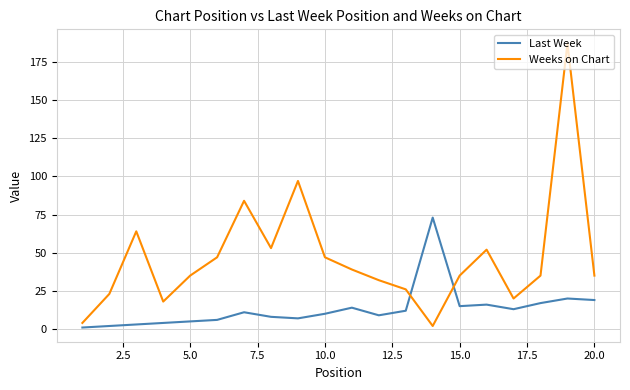

Which series has the largest total across all categories?

Weeks on Chart